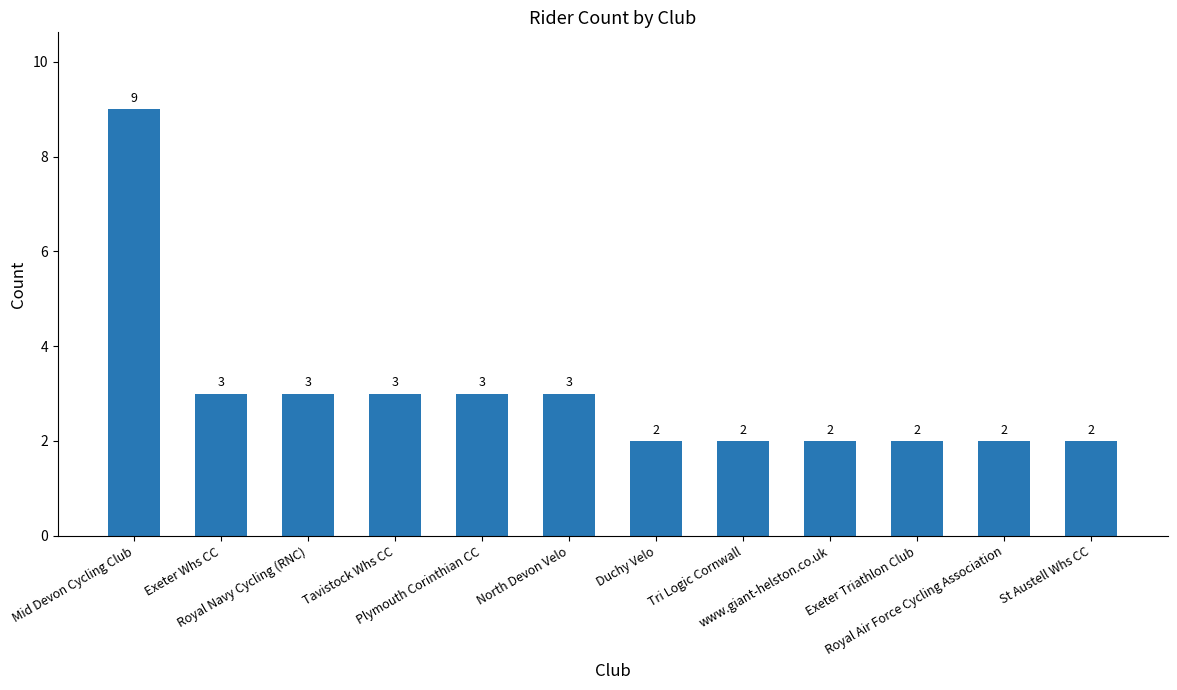

Reading left to right, list all the values displayed in this chart.

9	3	3	3	3	3	2	2	2	2	2	2